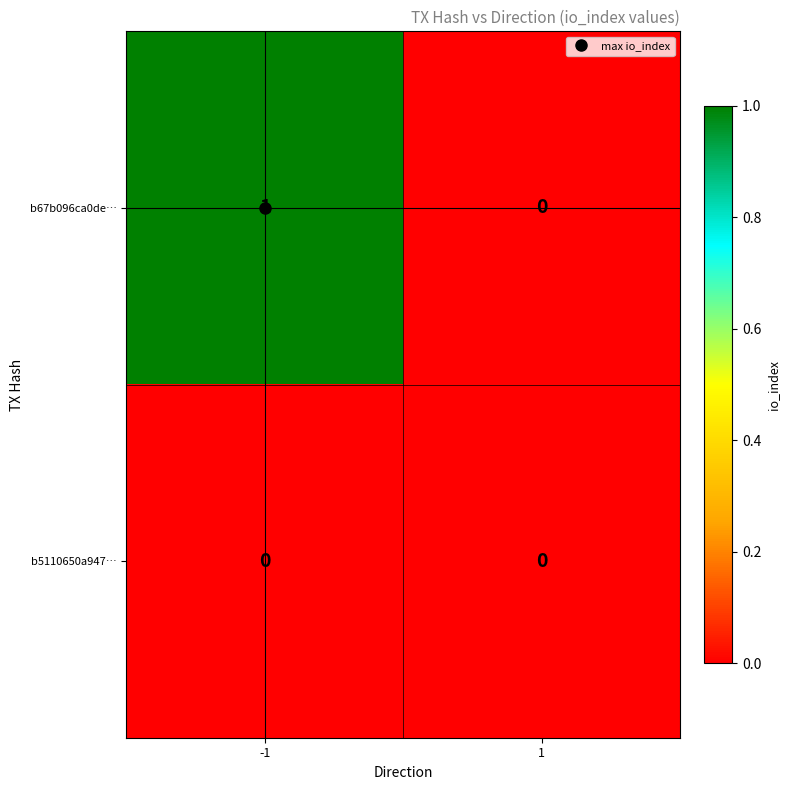

Which series has the largest total across all categories?

b67b096ca0de…